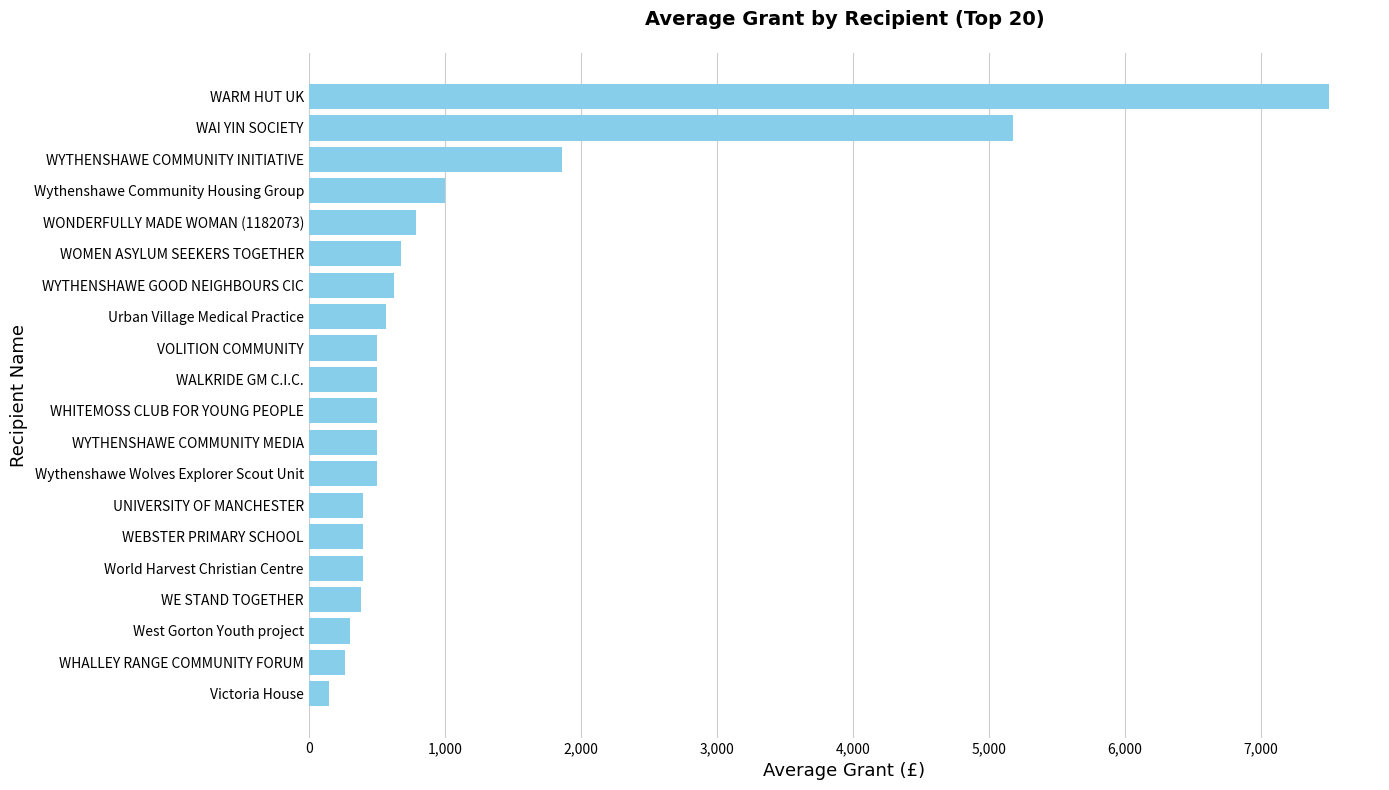

Which has a higher value, WONDERFULLY MADE WOMAN (1182073) or WHITEMOSS CLUB FOR YOUNG PEOPLE?

WONDERFULLY MADE WOMAN (1182073)